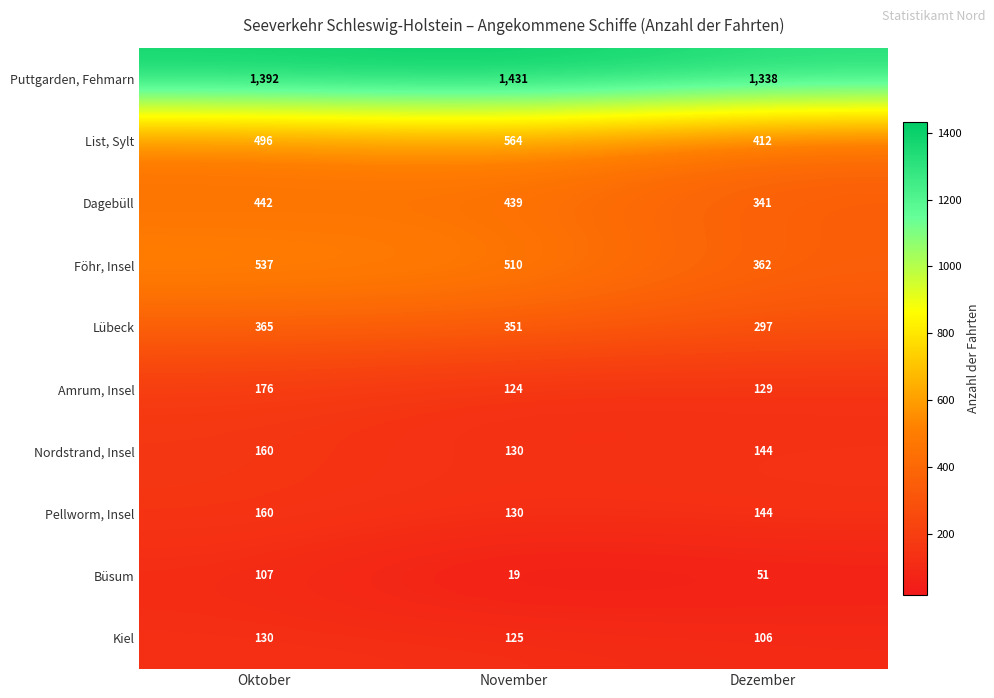

At how many categories does at least one series exceed 979?

3